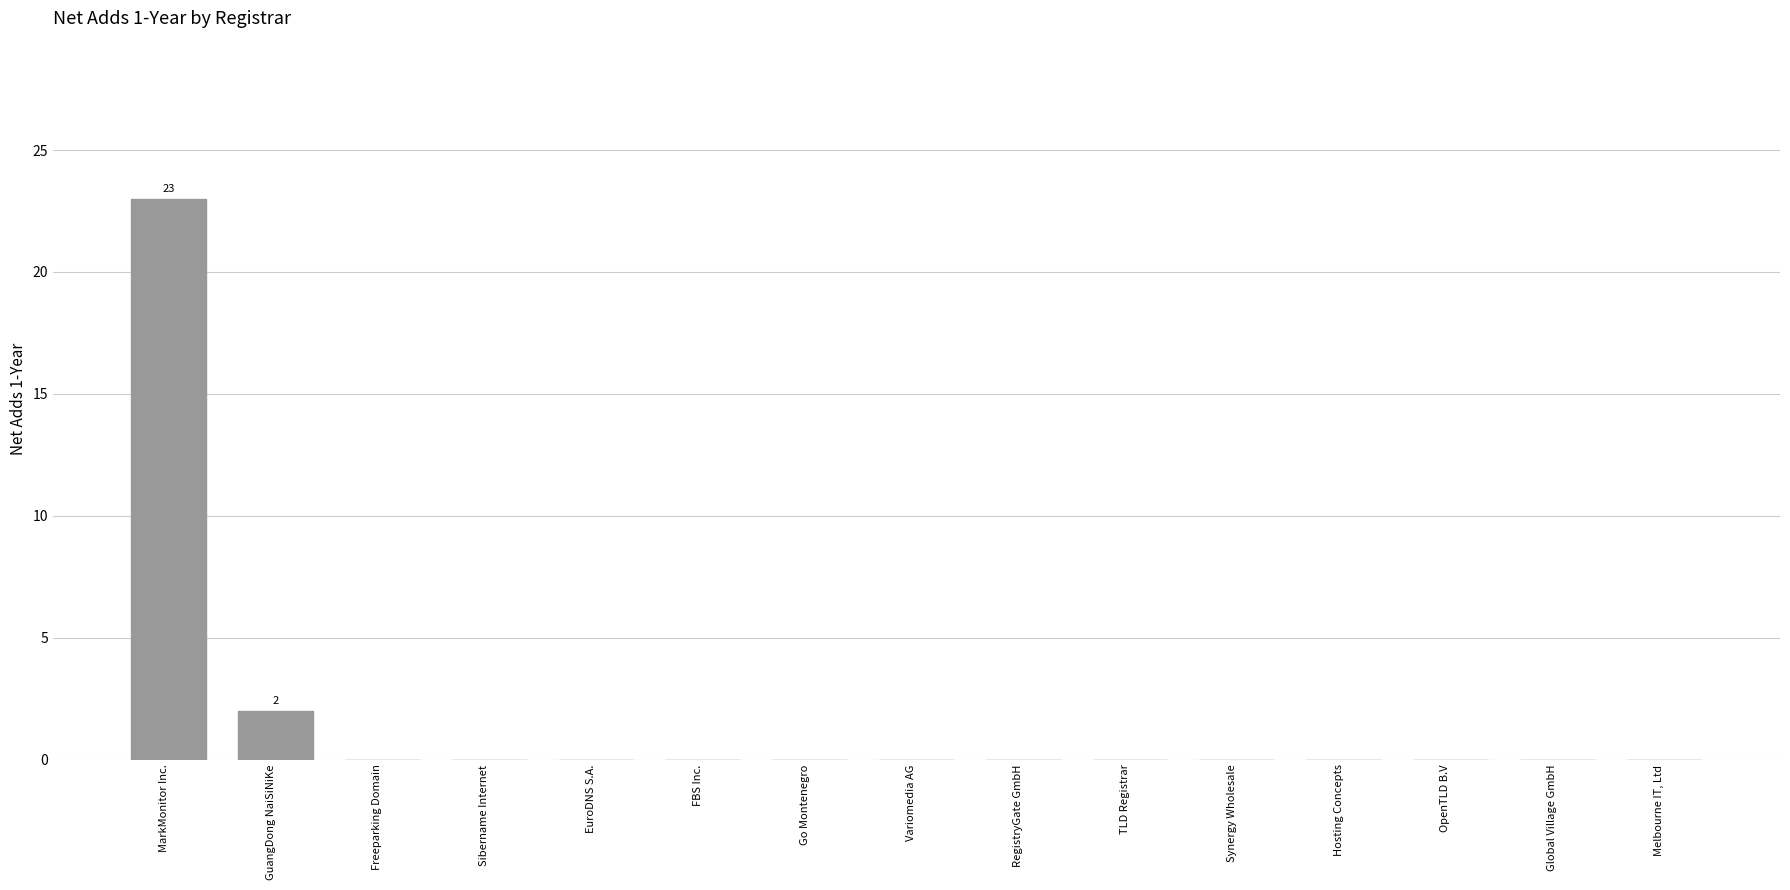

Count the number of categories in the chart.

15